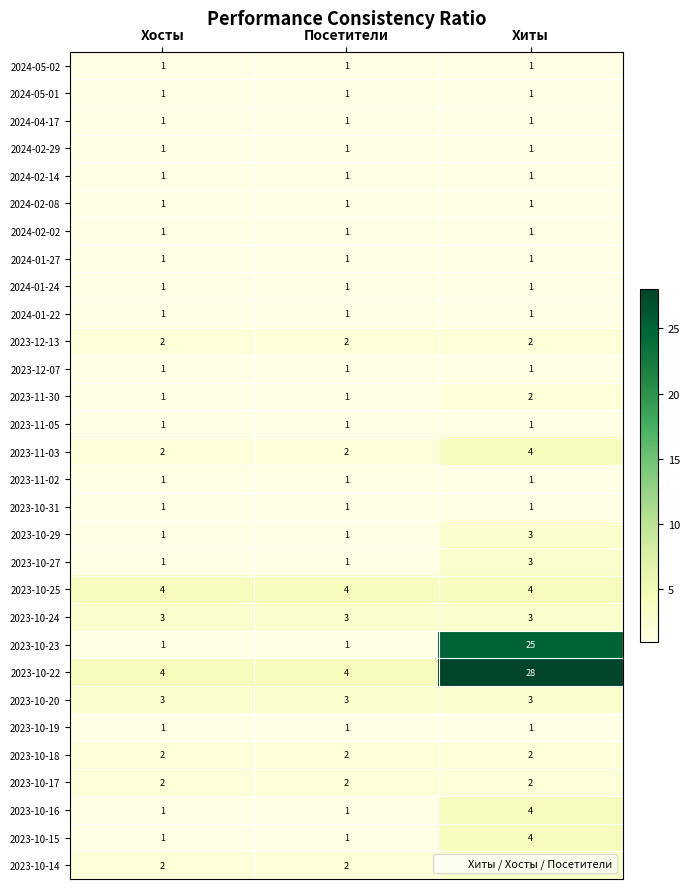

How many data points does each series have?

3